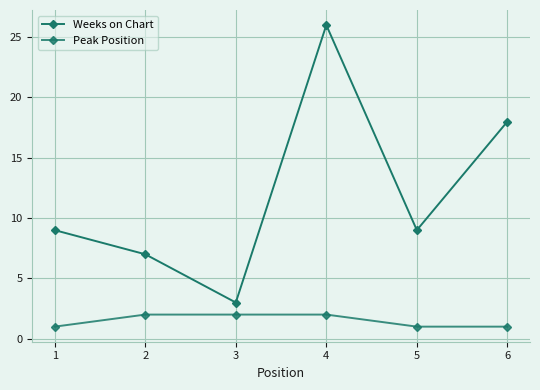

Count the number of data series in this chart.

2